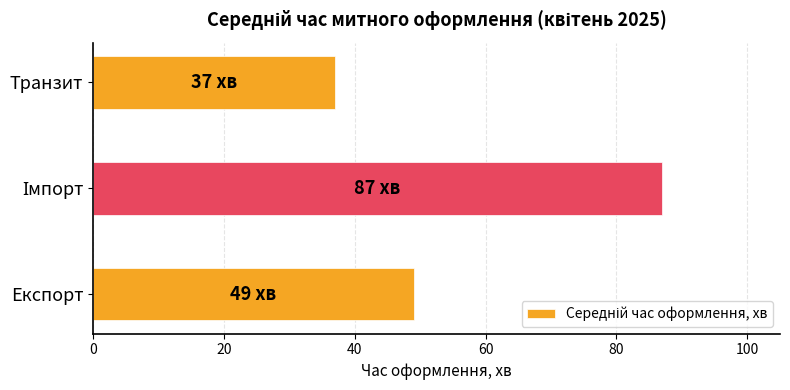

What is the smallest value displayed?

37